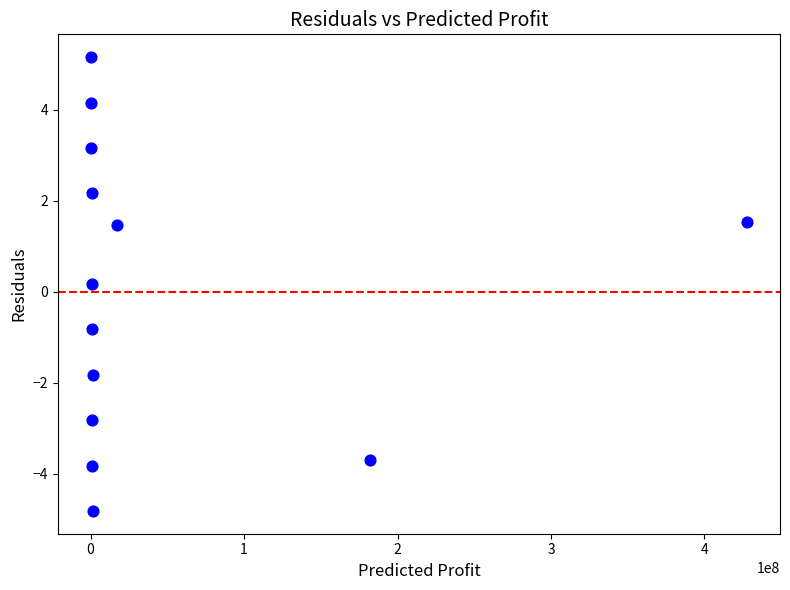

What is the range of X values (max minus min)?

427852688.0